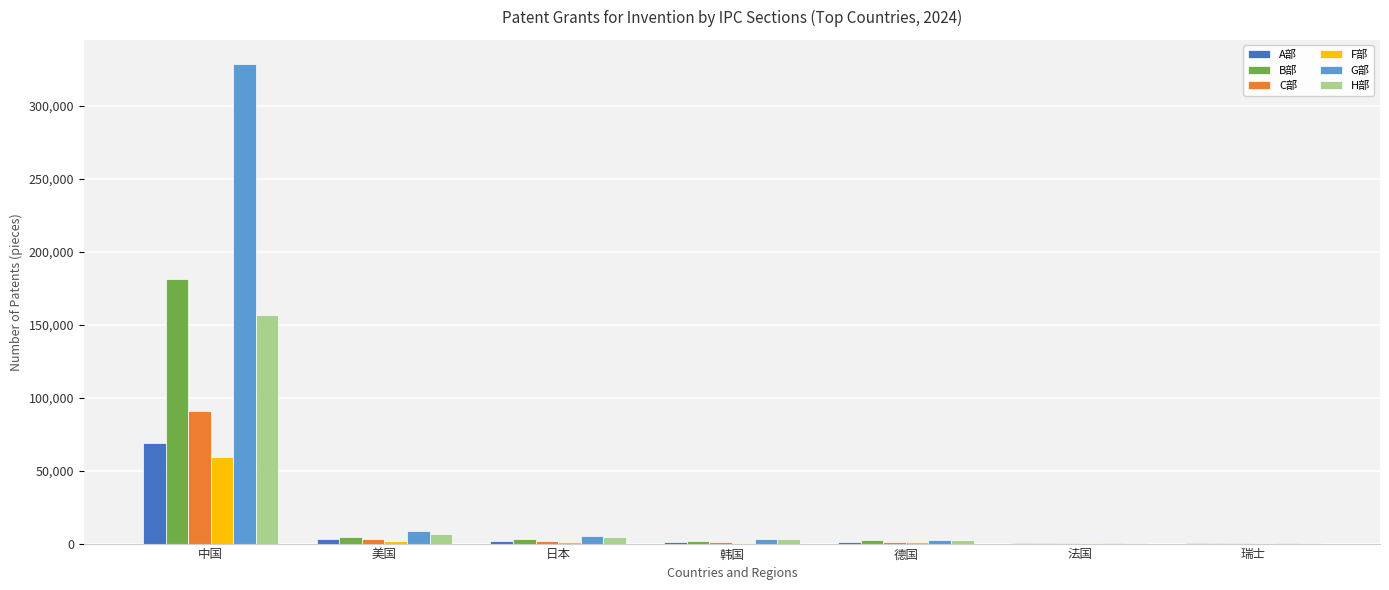

What is the greatest value displayed?

328771